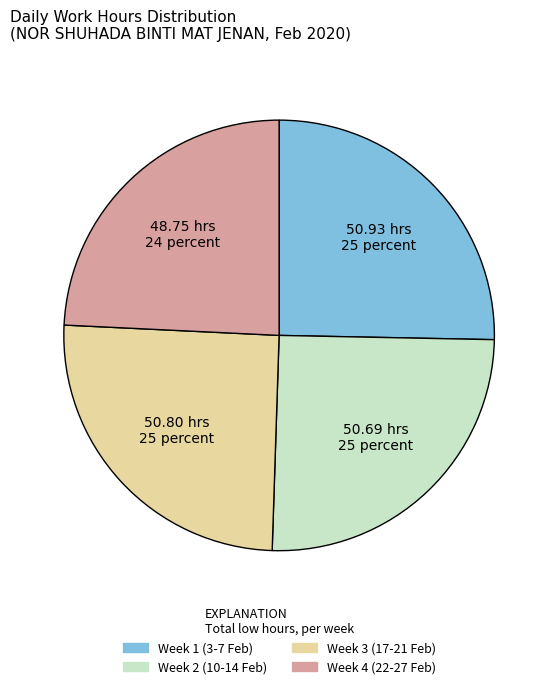

Which category has the smallest portion of the pie?

Week 4 (22-27 Feb)